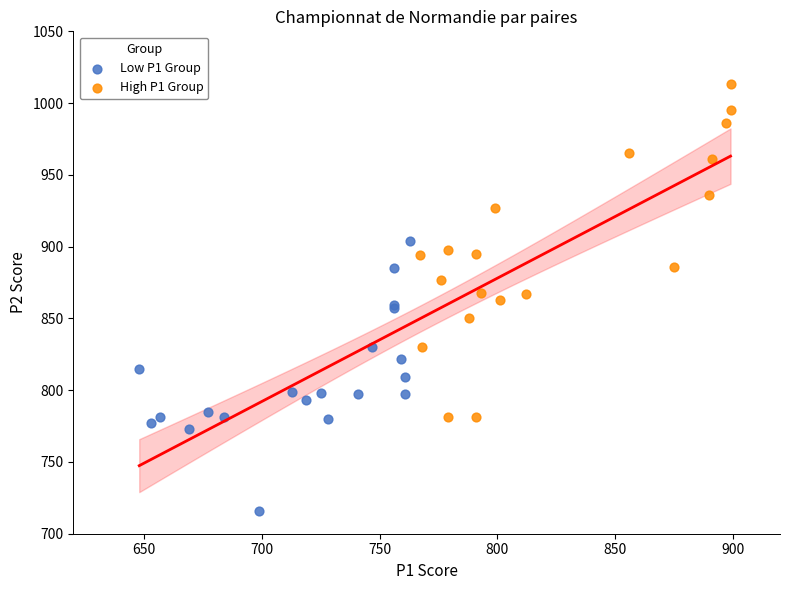

Which series contains the lowest Y value?

Low P1 Group